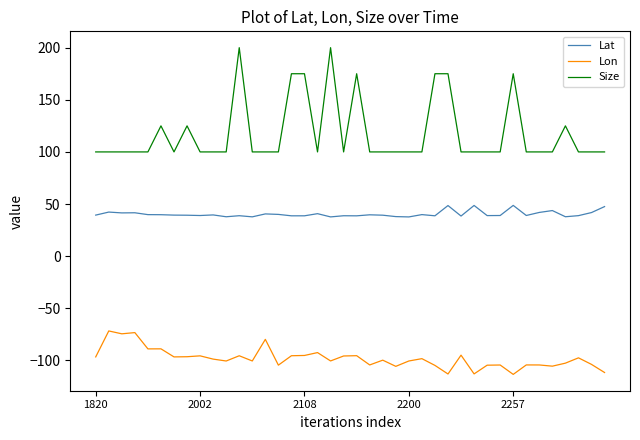

True or false: Lon has more than 1 points higher than both neighbors.

True